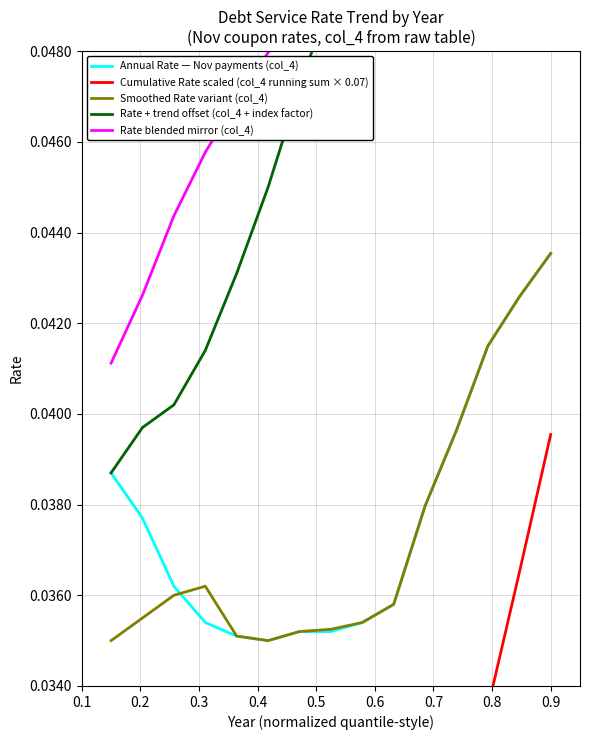

At 0.6, list the series in order from smallest to largest.

Cumulative Rate scaled (col_4 running sum × 0.07), Annual Rate — Nov payments (col_4), Smoothed Rate variant (col_4), Rate + trend offset (col_4 + index factor), Rate blended mirror (col_4)